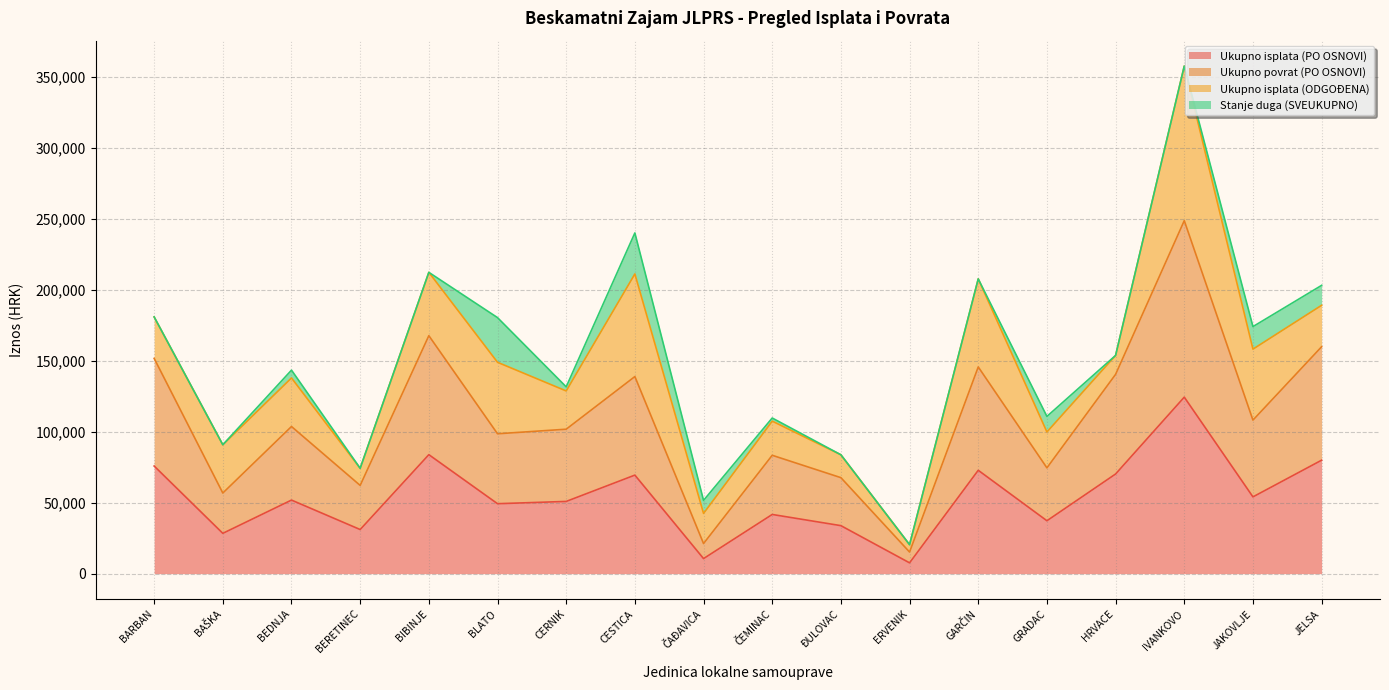

At how many categories does at least one series exceed 13469?

18